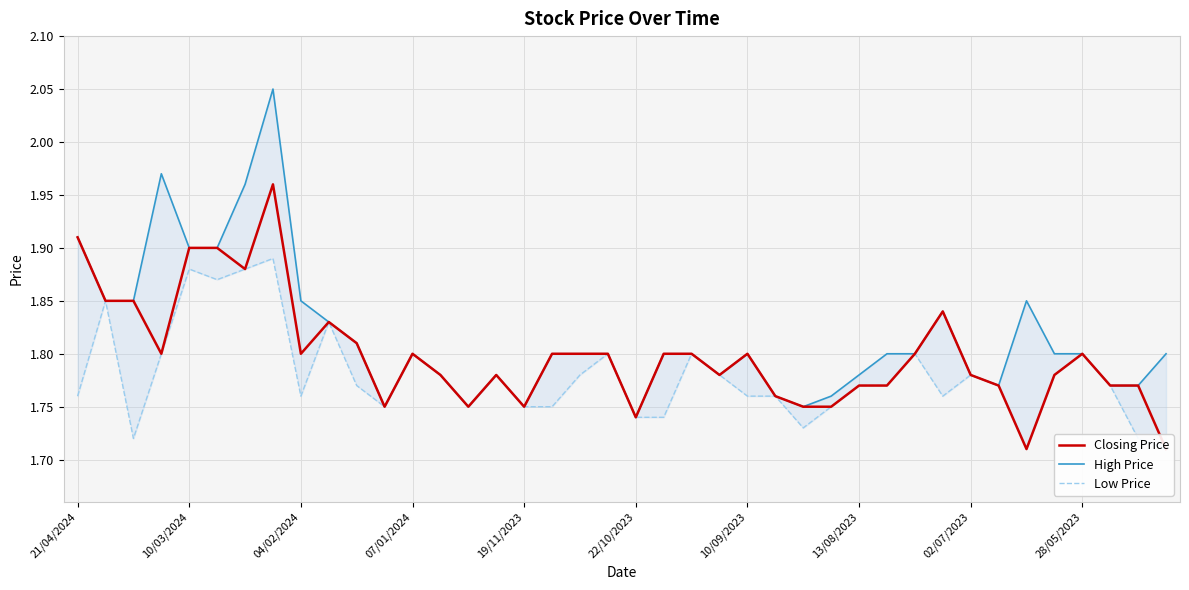

What is the difference between the High Price values at 10 and 19/11/2023?

0.1